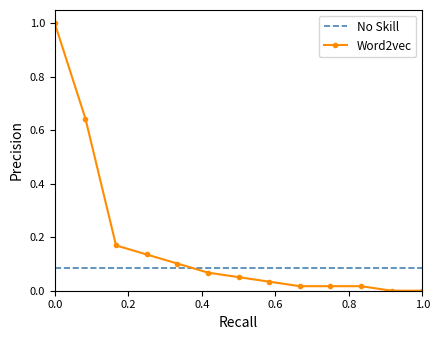

What is the greatest value displayed?

1.0